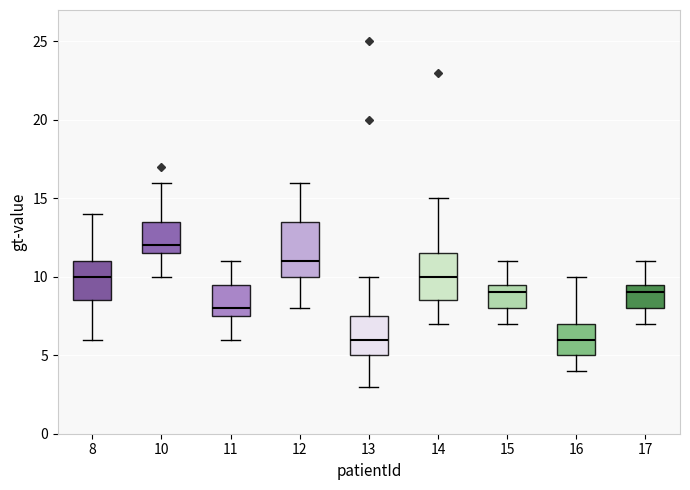

Comparing the boxes themselves (not the whiskers), which one is the tallest?

12